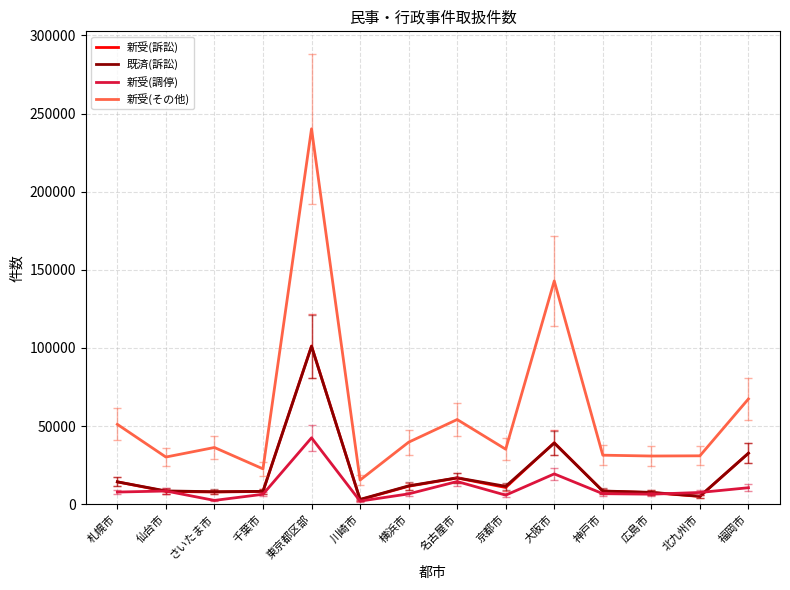

What value does the 新受(その他) series have at 神戸市?

31327